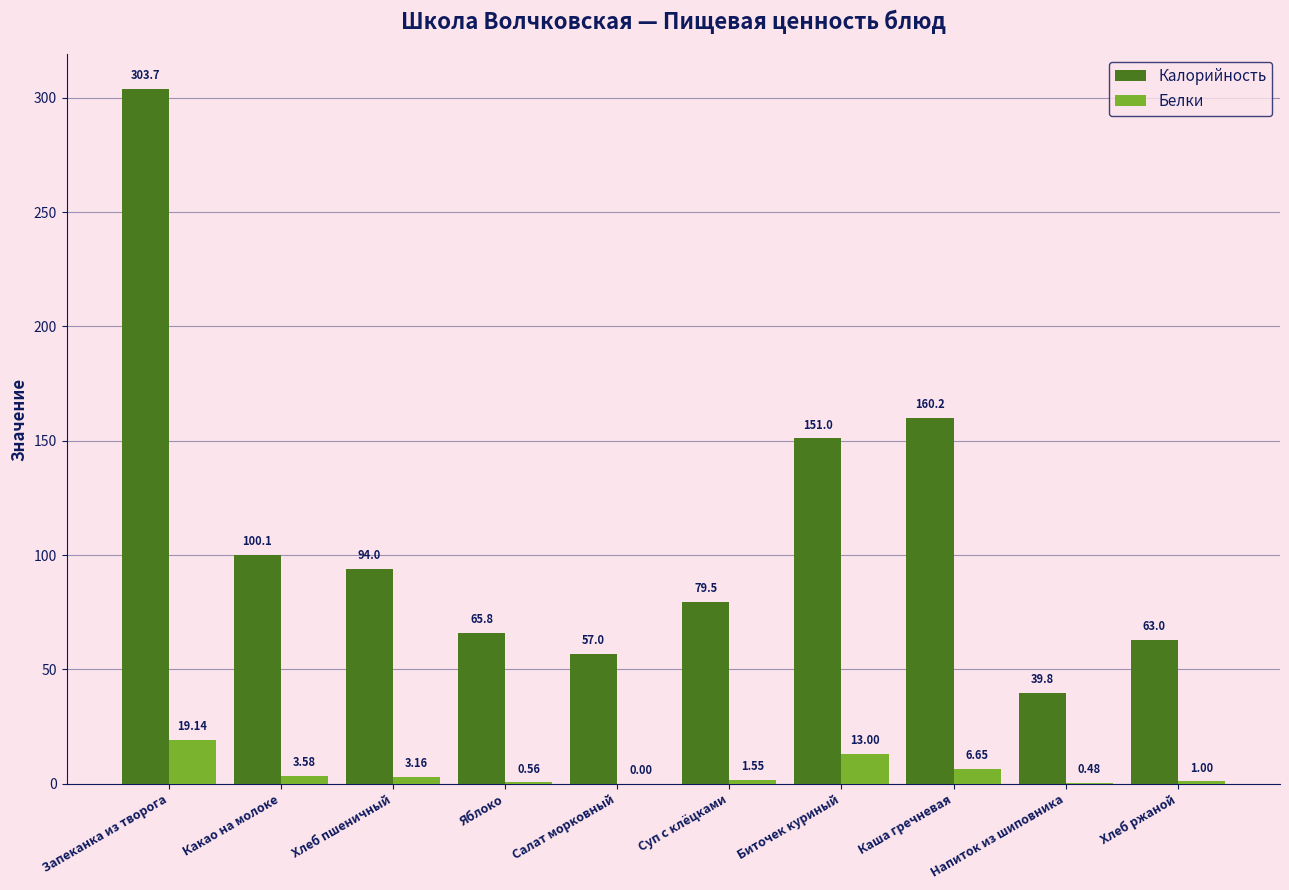

What is the sum of the Калорийность values at Запеканка из творога and Хлеб пшеничный?

397.7